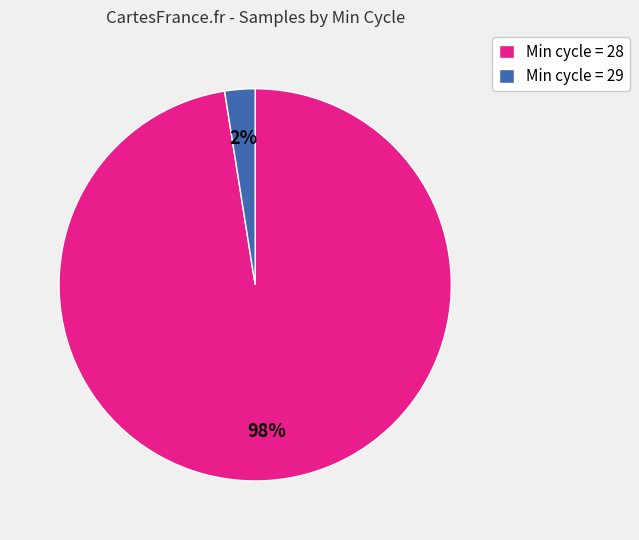

To the nearest percent, what is the combined percentage of Min cycle = 28 and Min cycle = 29?

100%